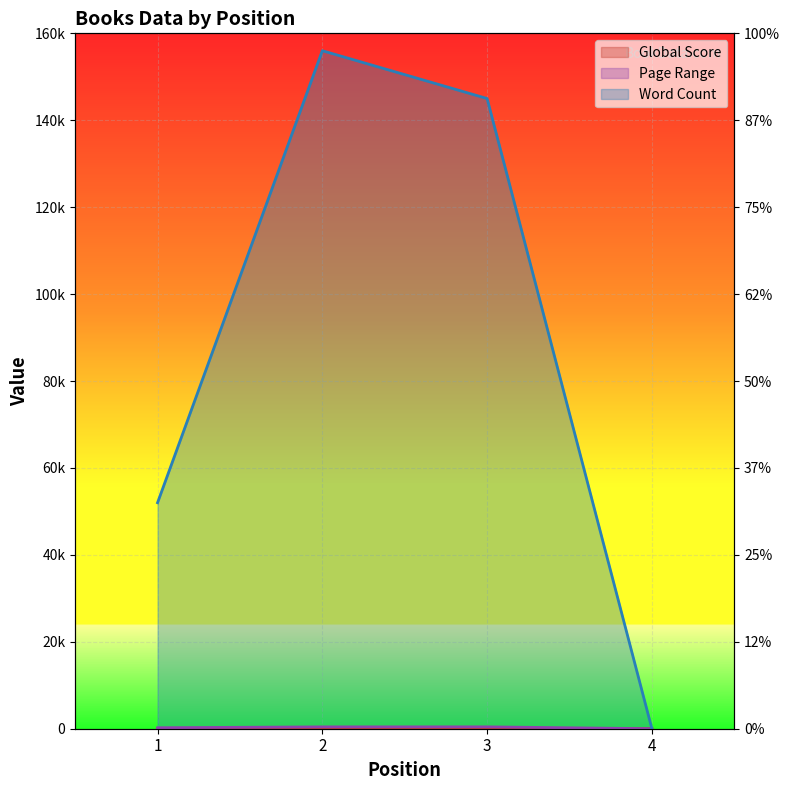

List the labels in order of Global Score value, largest first.

1, 2, 3, 4